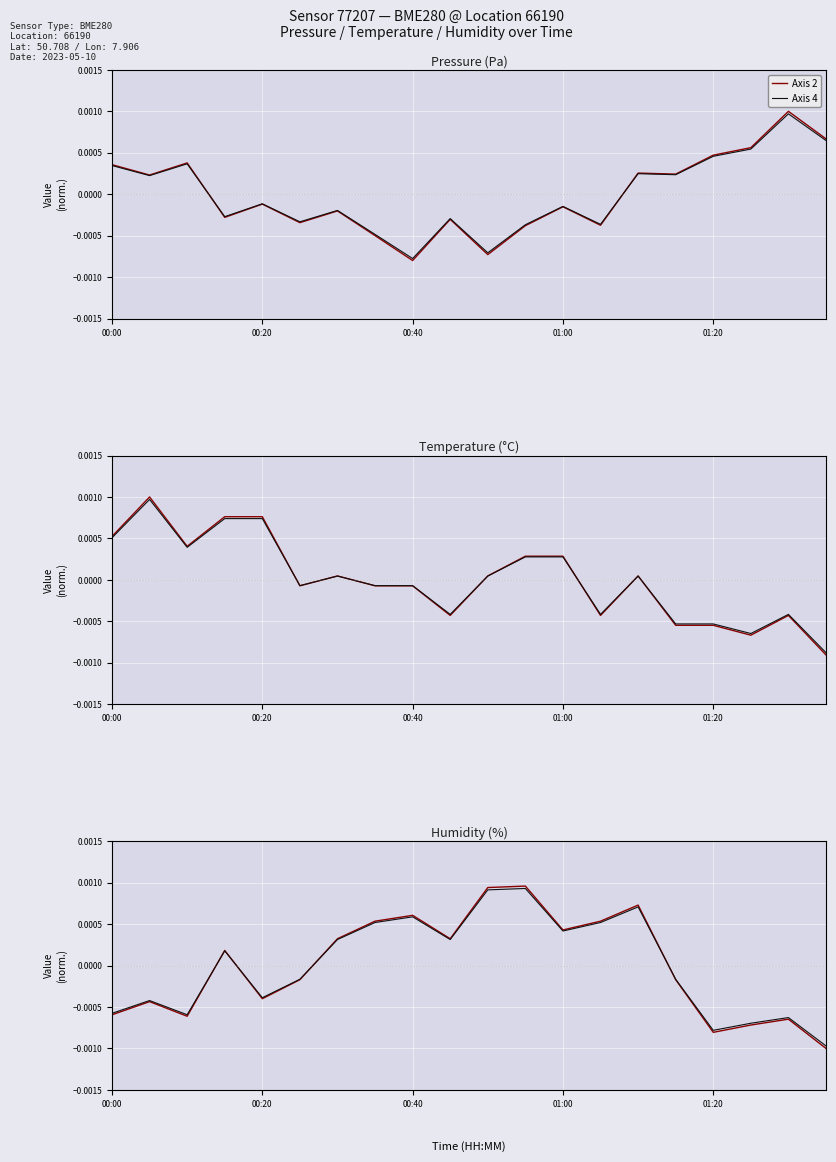

Is the value of Axis 2 at 12 greater than the value of Axis 4 at 9?

Yes